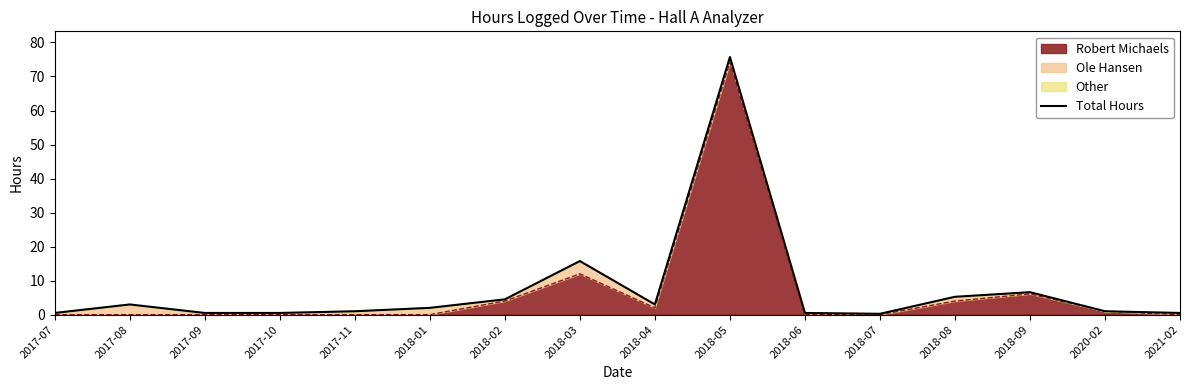

Which category has the lowest value across all series?

2018-07